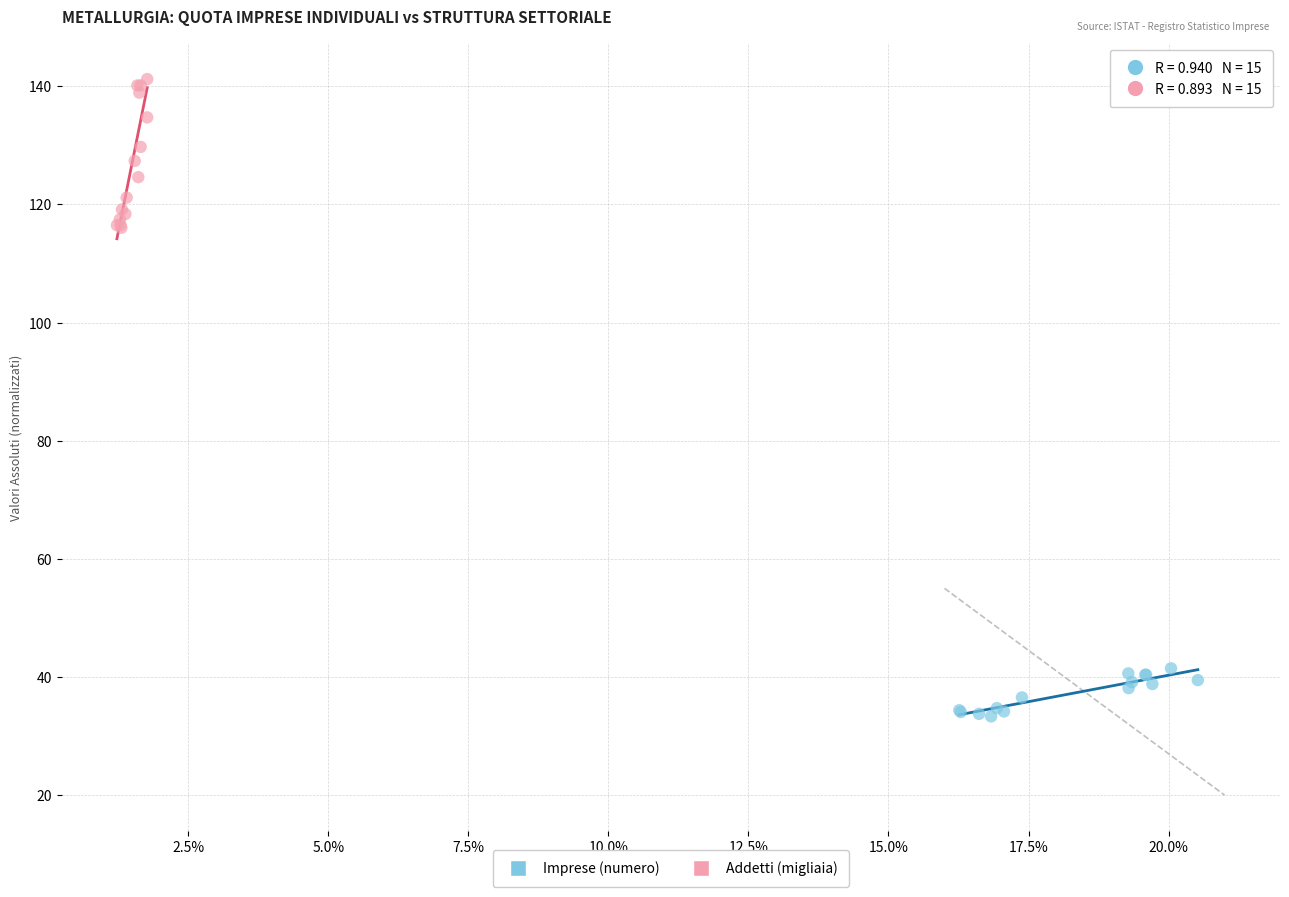

Which series reaches the minimum Y coordinate?

Imprese (numero)